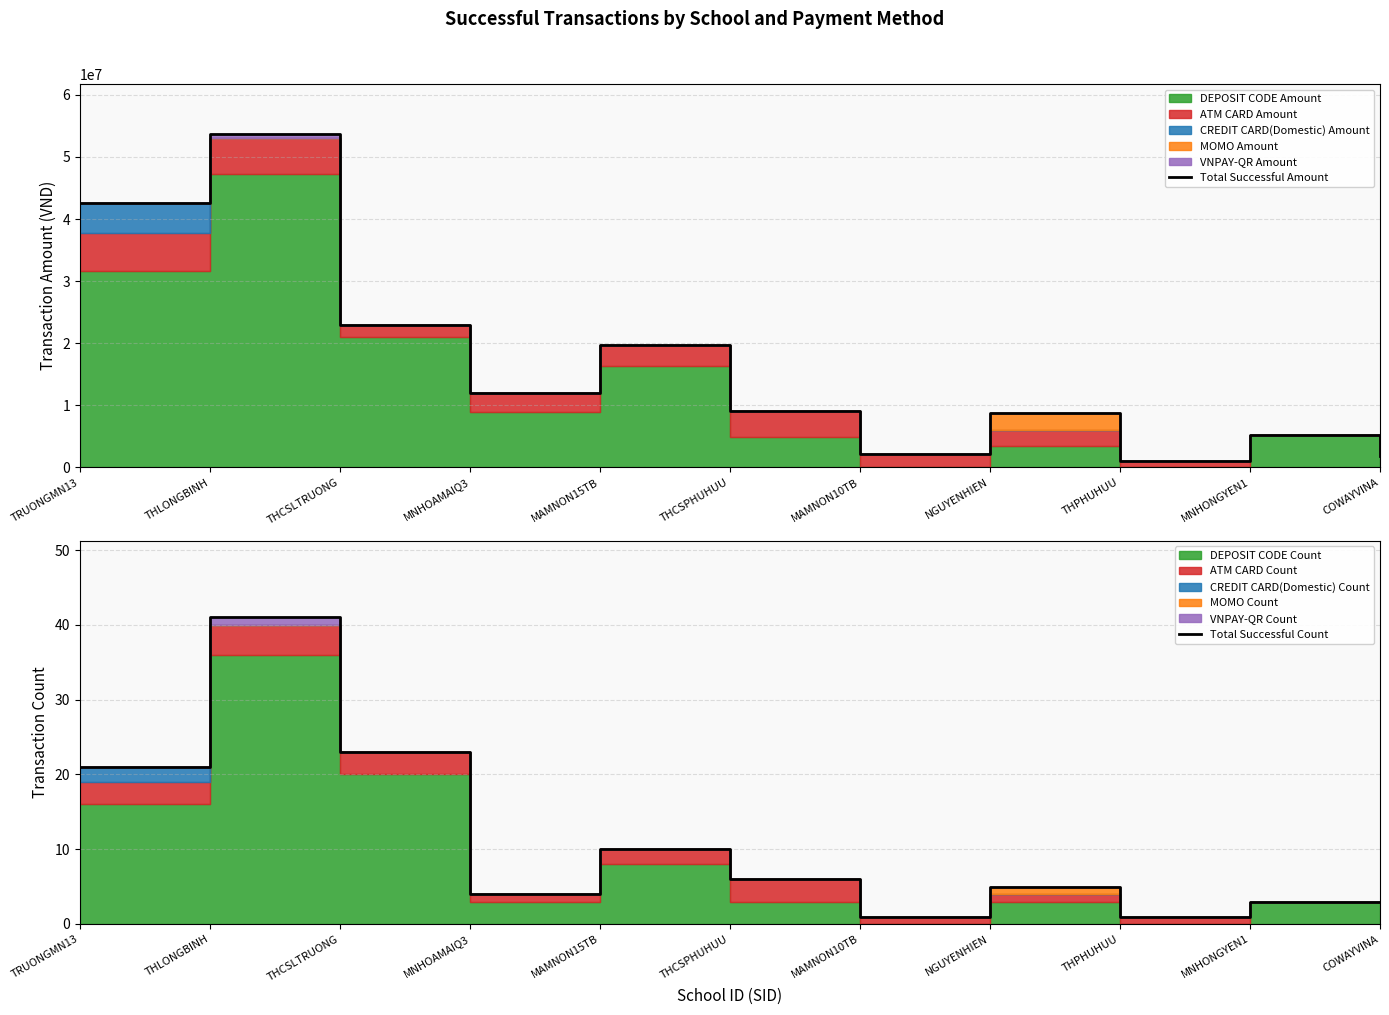

At how many categories does at least one series exceed 6314023?

7